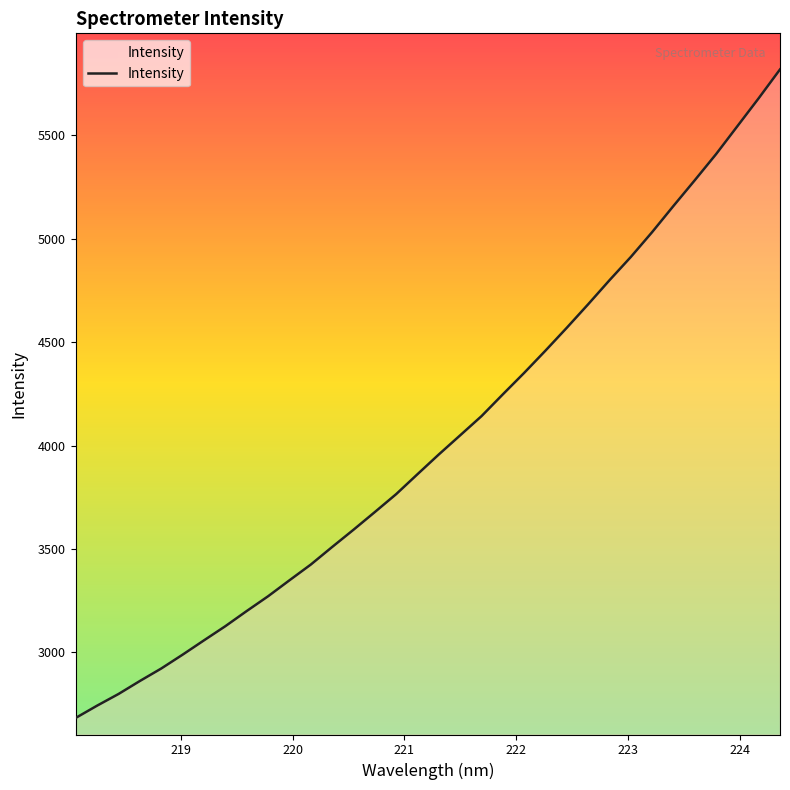

What is the minimum value shown in the chart?

2683.1